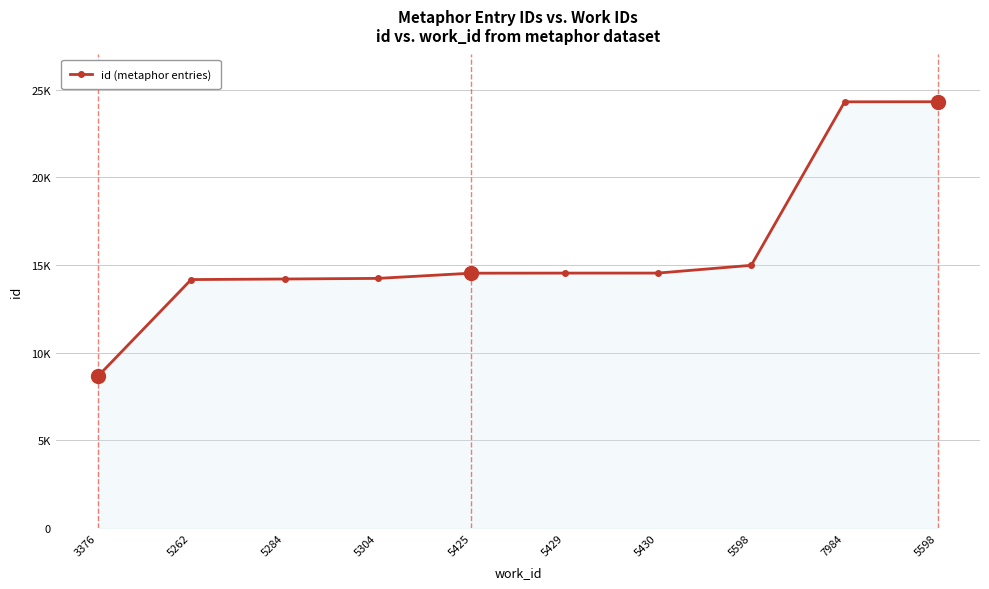

Does the chart have visible grid lines?

Yes